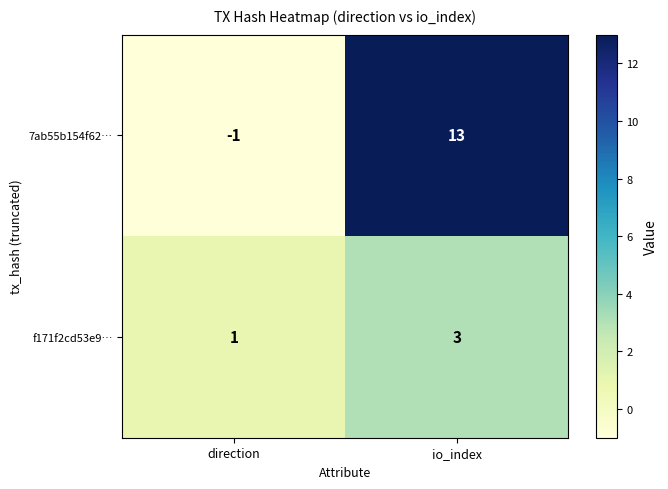

What is the maximum value shown in the chart?

13